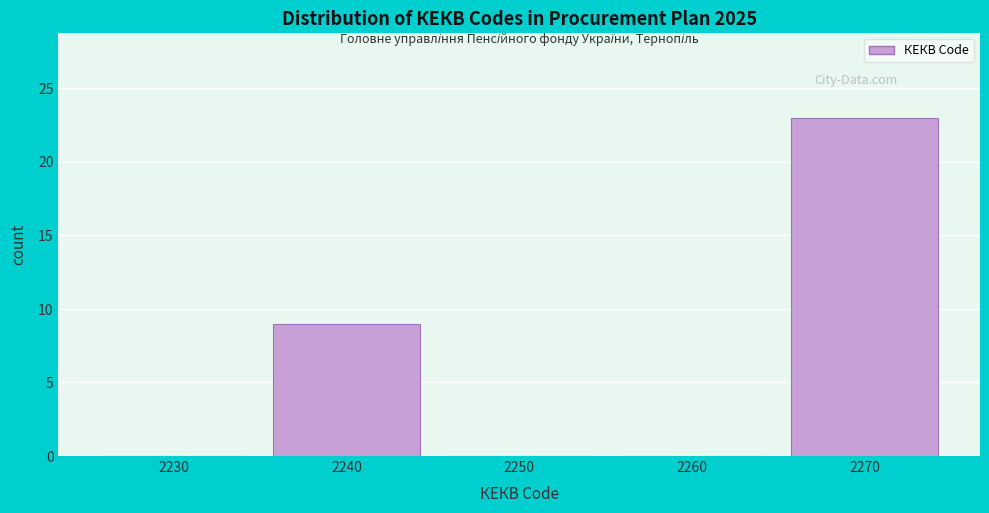

Reading left to right, list all the values displayed in this chart.

2230=0	2240=9	2250=0	2260=0	2270=23